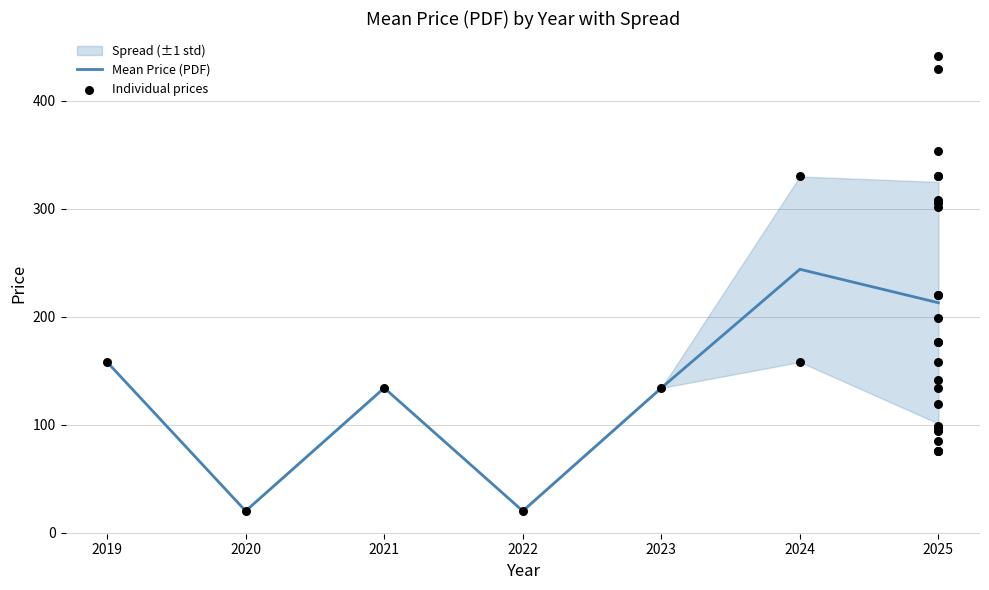

What is the change in value from 2021 to 2025?

+79.0